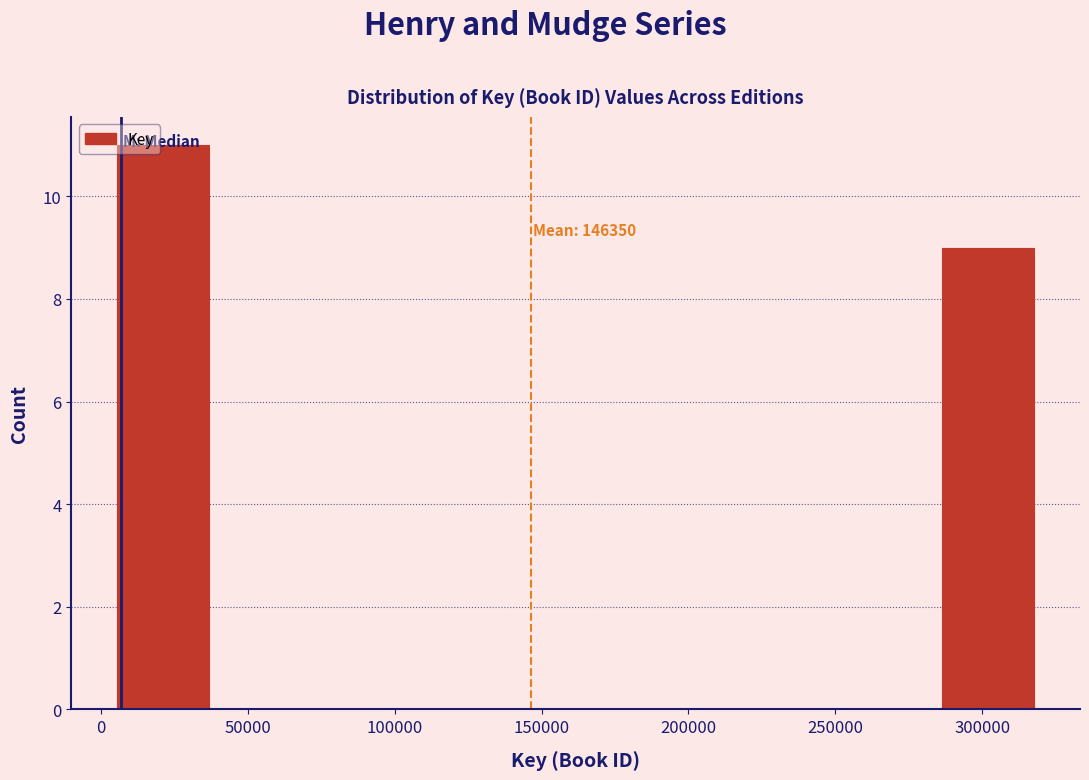

Over which range of the x-axis is the bar tallest?

5000 to 35000